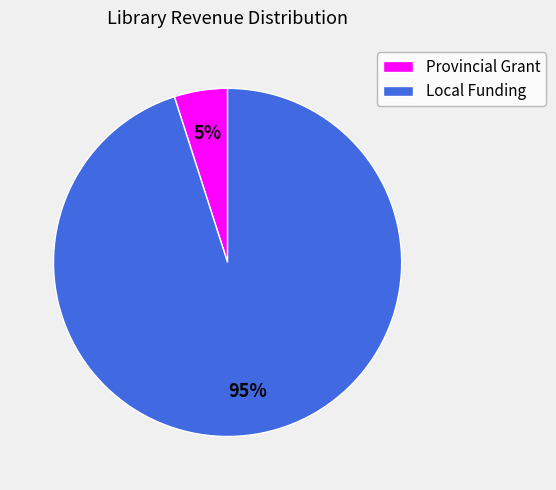

How many slices are in this pie chart?

2